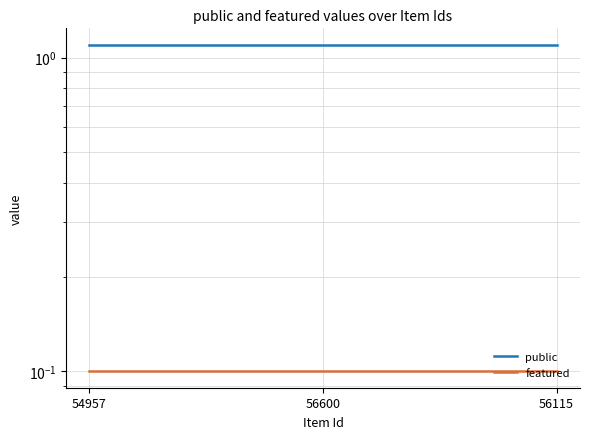

List the series in order of their overall mean, highest first.

public, featured